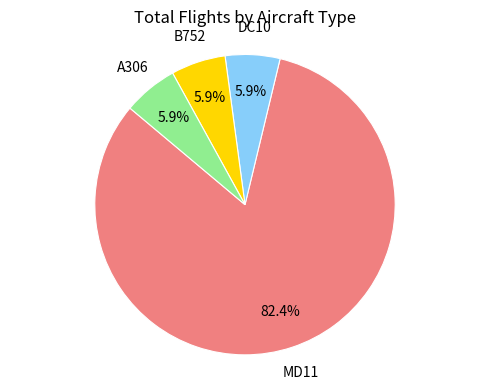

Is there any slice that represents more than half of the pie?

Yes